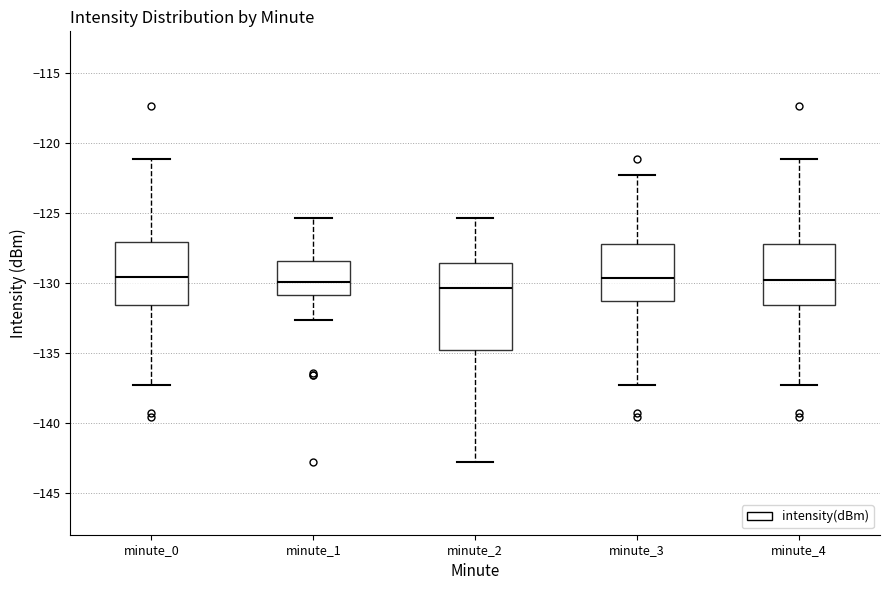

Reading left to right, read every box against the y-axis: the position of its median line, the range the box covers, and the ends of its whiskers. The values are not printed on the chart, so give them approximately, as read against the axis.

minute_0: median -129.5, box -131.5 to -127.0, whiskers -137.5 to -121.0
minute_1: median -130.0, box -131.0 to -128.5, whiskers -132.5 to -125.5
minute_2: median -130.5, box -135.0 to -128.5, whiskers -143.0 to -125.5
minute_3: median -129.5, box -131.5 to -127.0, whiskers -137.5 to -122.5
minute_4: median -130.0, box -131.5 to -127.0, whiskers -137.5 to -121.0